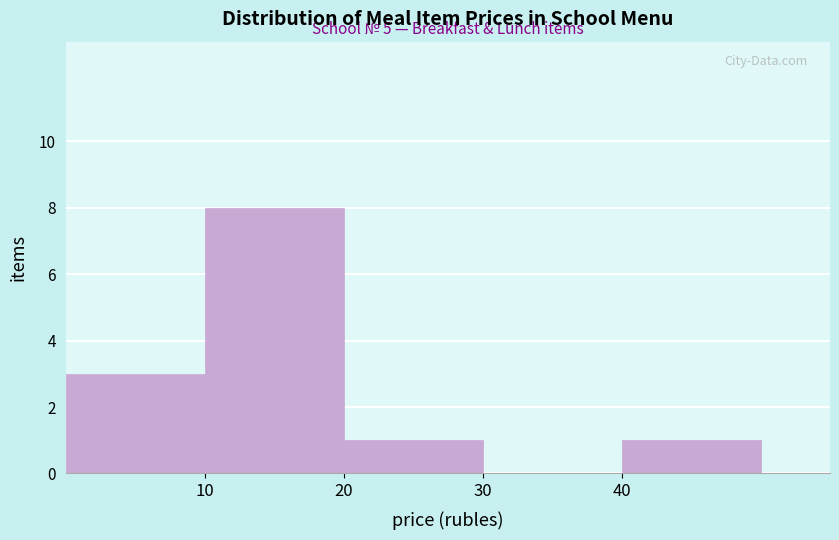

Which range on the x-axis has the tallest bar?

10 to 20